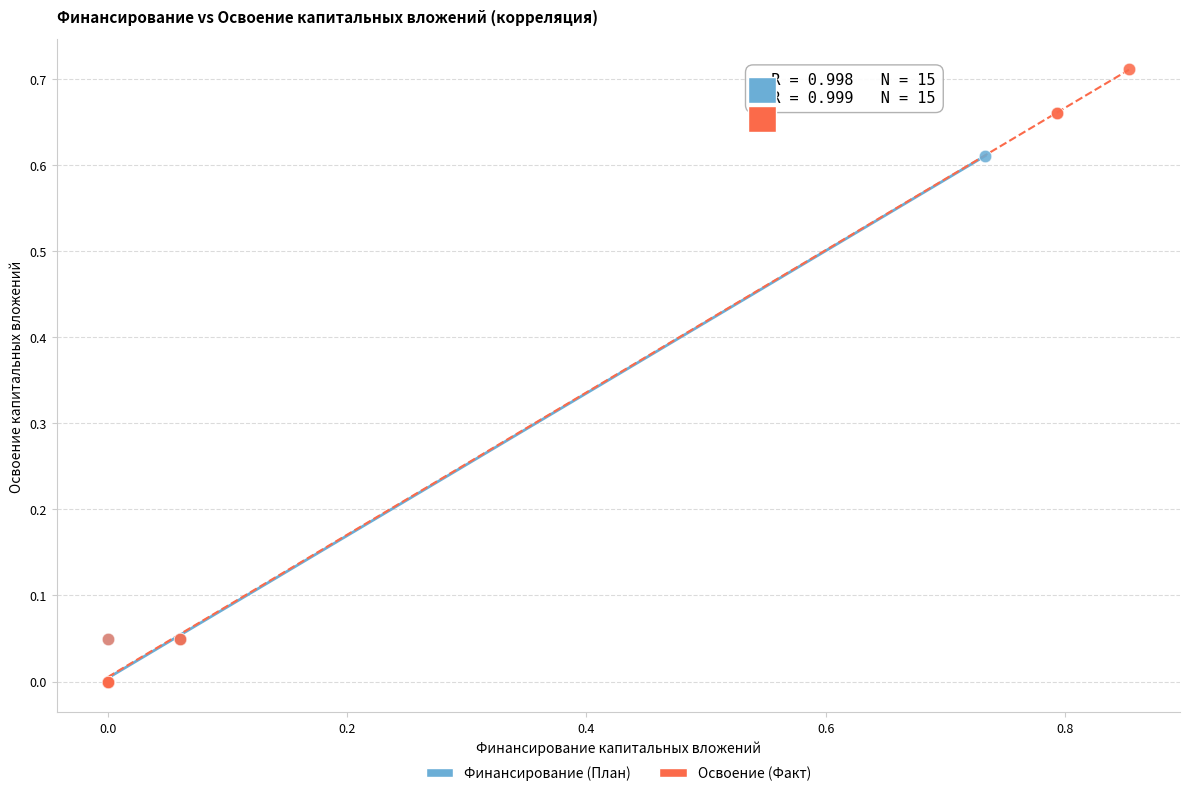

Which series has the largest Y range (max minus min)?

Освоение (Факт)